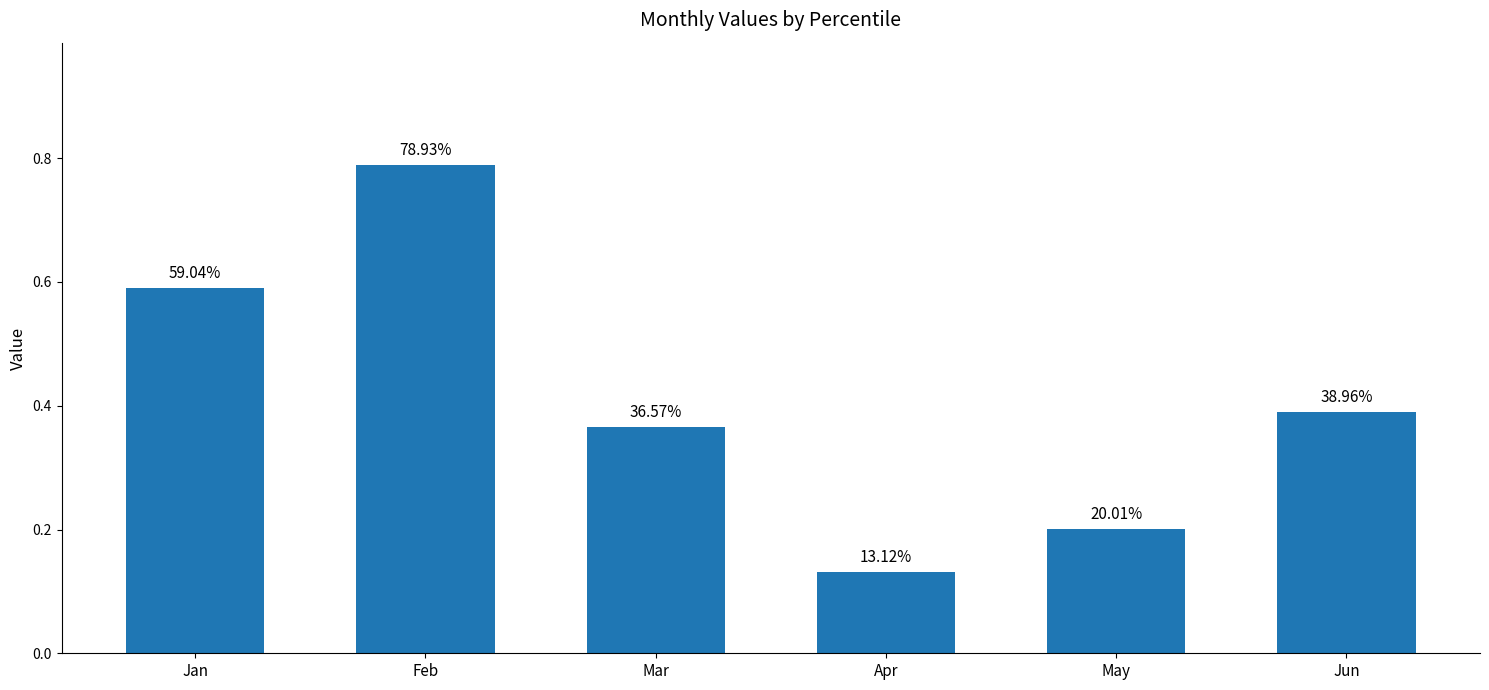

List the labels in order of value, smallest first.

Apr, May, Mar, Jun, Jan, Feb